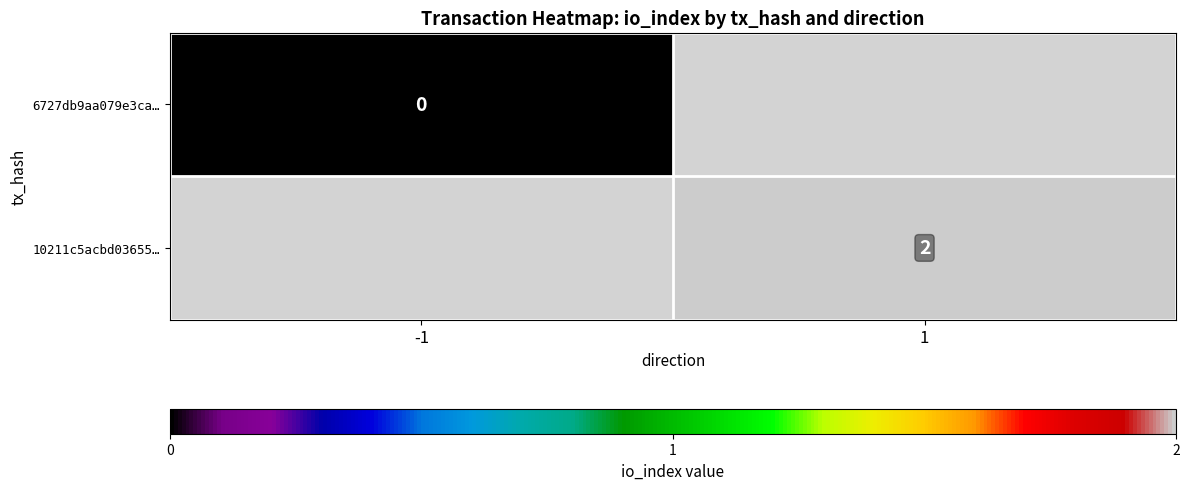

Is the value of 10211c5acbd03655… at 1 greater than the value of 6727db9aa079e3ca… at -1?

Yes